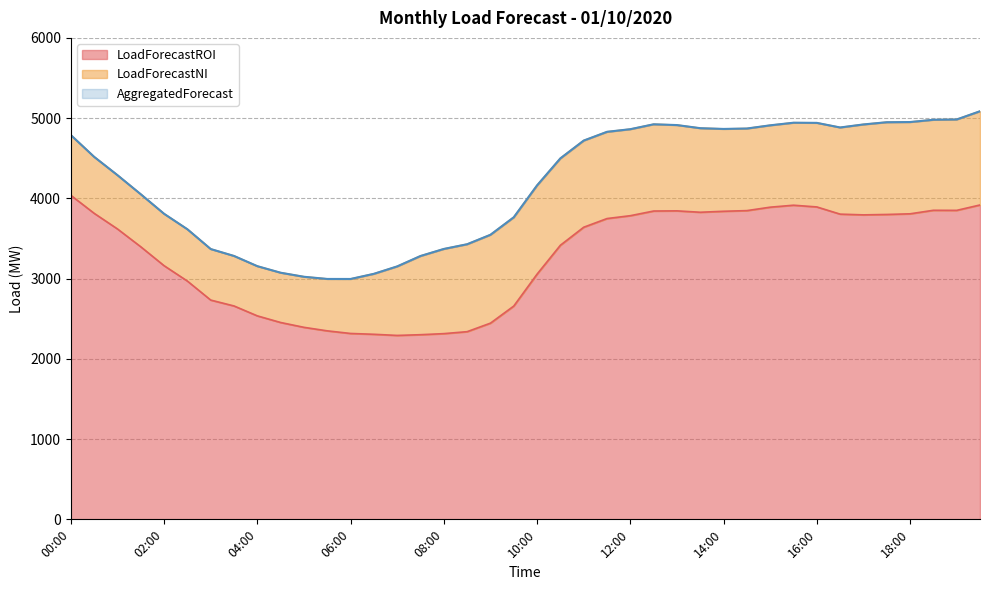

What is the lowest value of the LoadForecastROI series?

2291.9